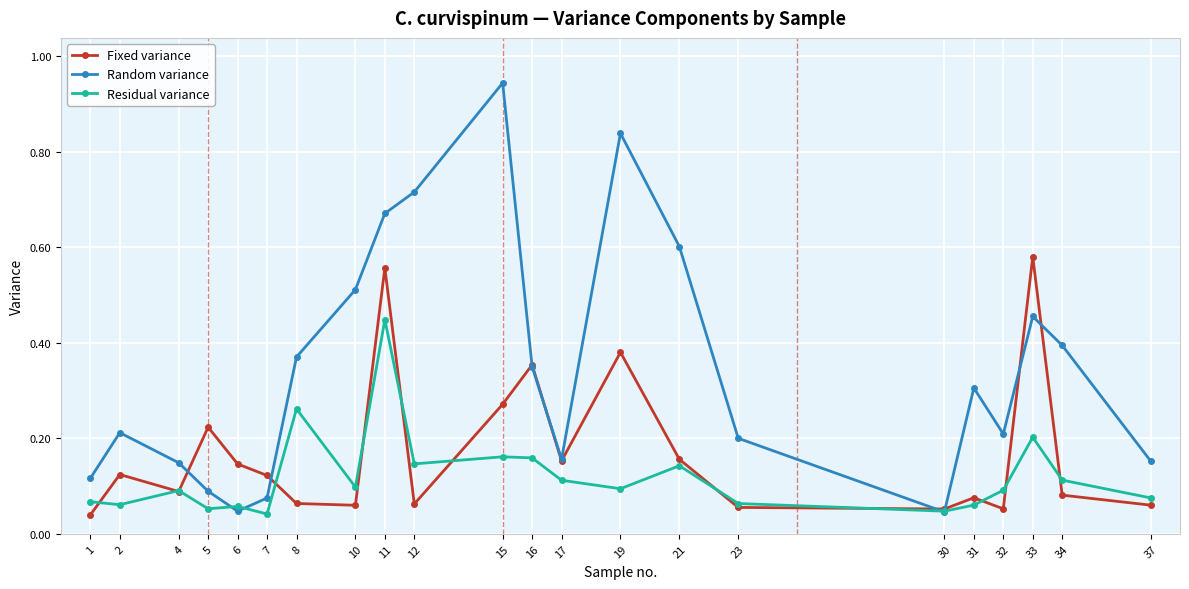

Does the chart display data point markers on the line(s)?

Yes